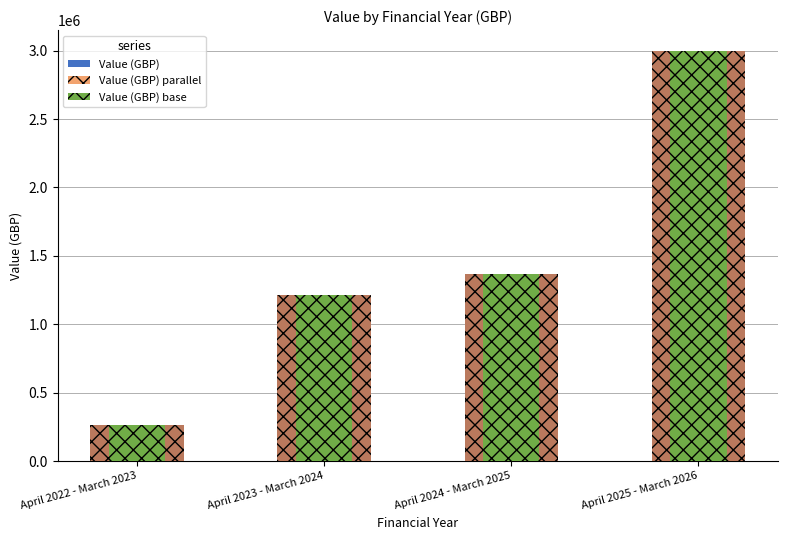

How many groups of bars are there?

4